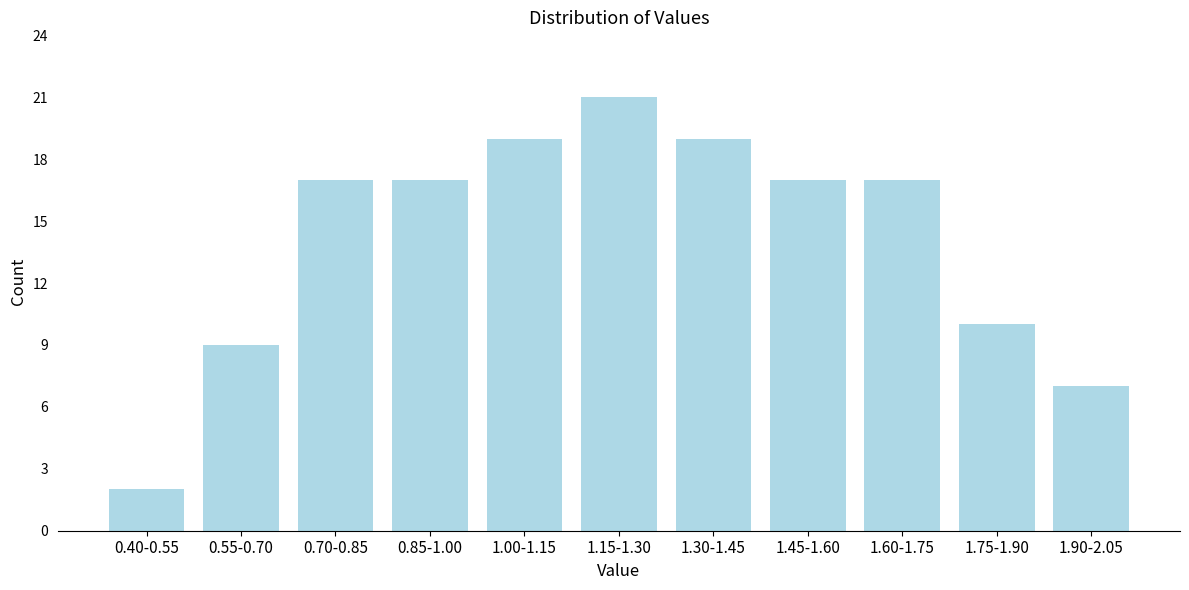

Reading left to right, what are all the values shown in this chart?

0.40-0.55=2	0.55-0.70=9	0.70-0.85=17	0.85-1.00=17	1.00-1.15=19	1.15-1.30=21	1.30-1.45=19	1.45-1.60=17	1.60-1.75=17	1.75-1.90=10	1.90-2.05=7